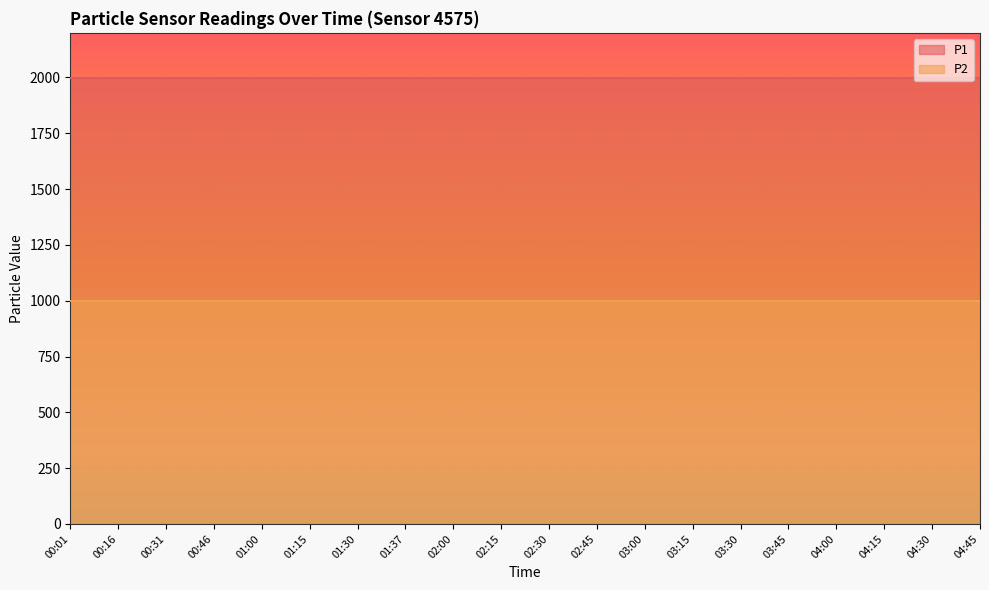

Rank the series at 04:45 from highest to lowest value.

P1, P2